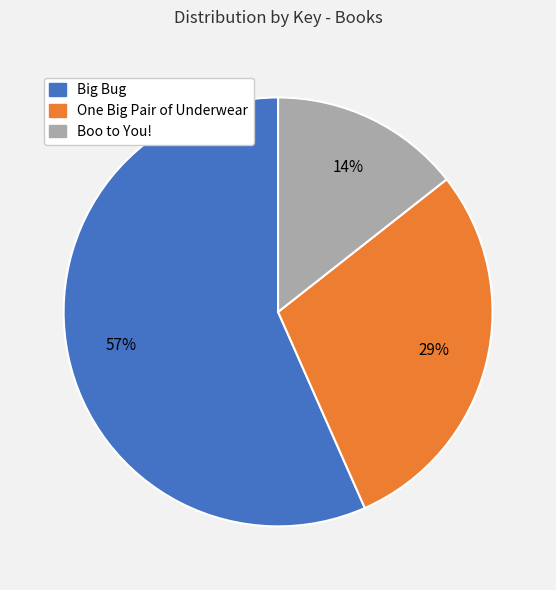

The Boo to You! slice represents 14% of the pie. True or false?

True